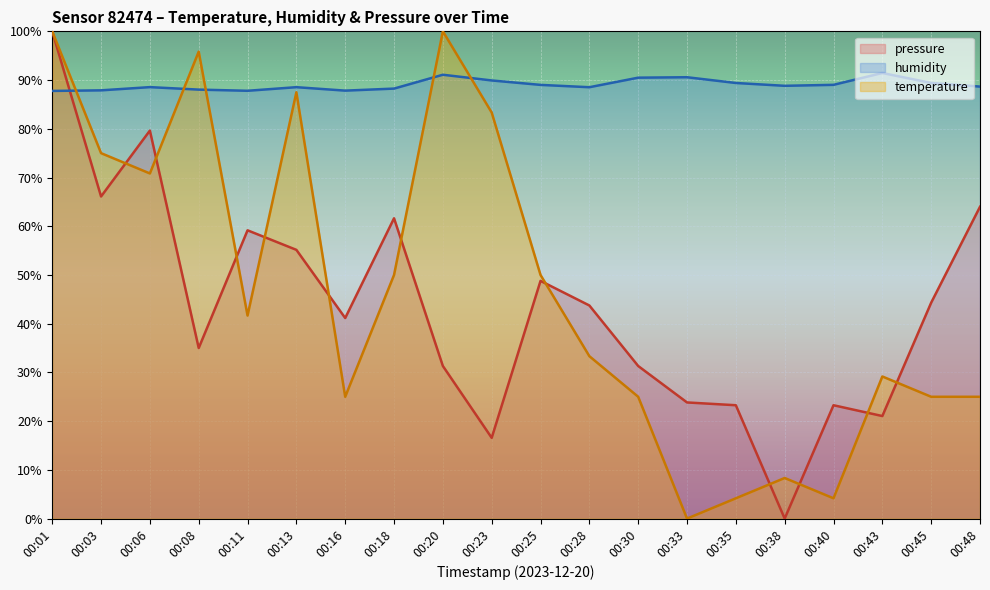

Which label corresponds to the largest value in the chart?

00:01